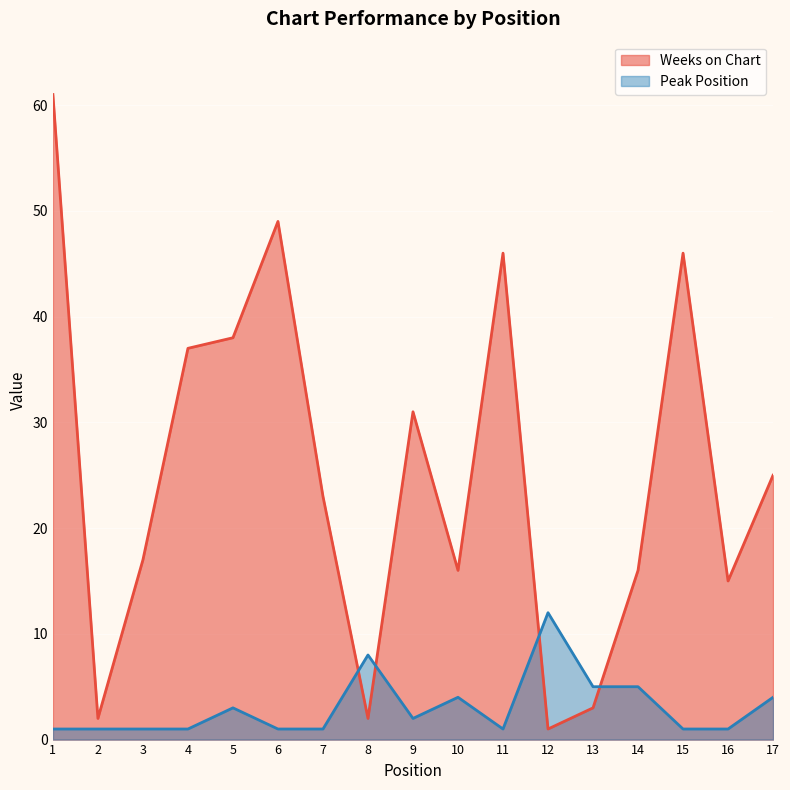

Which label corresponds to the largest value in the chart?

1